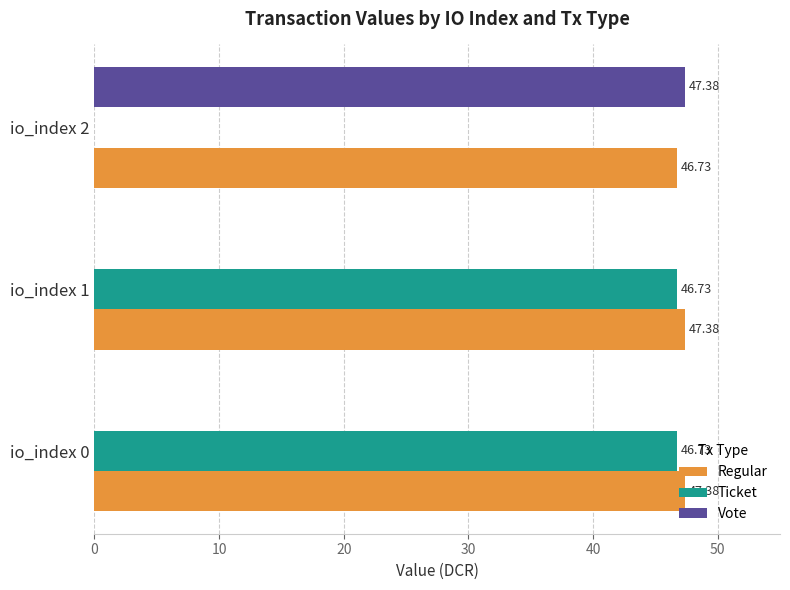

What is the sum of the Vote values at io_index 2 and io_index 1?

47.4